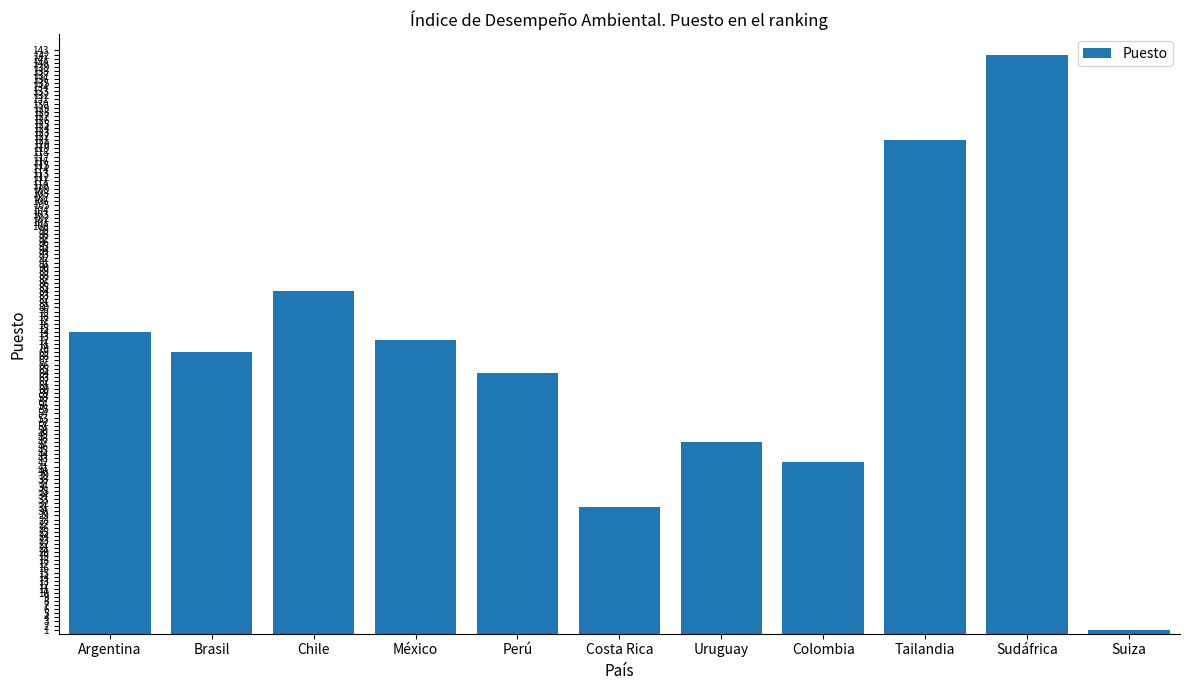

Reading left to right, transcribe all the data shown in this chart.

Argentina=74	Brasil=69	Chile=84	México=72	Perú=64	Costa Rica=31	Uruguay=47	Colombia=42	Tailandia=121	Sudáfrica=142	Suiza=1